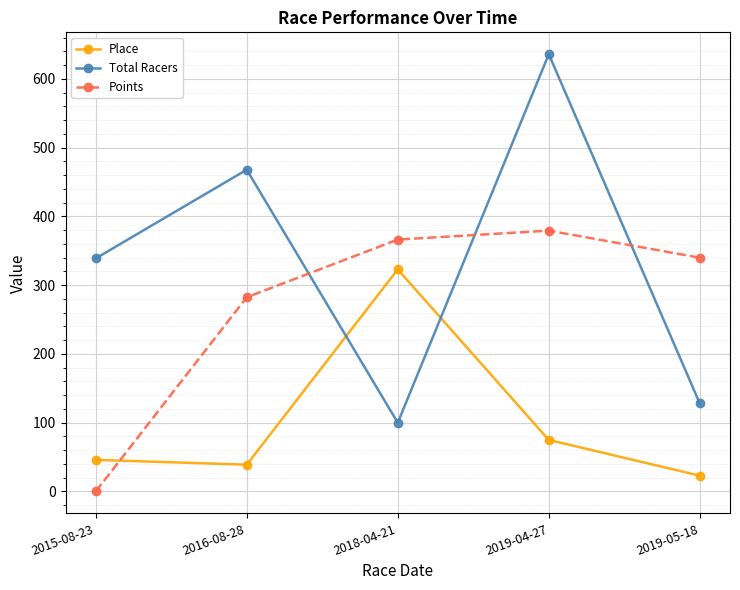

Between 2015-08-23 and 2019-04-27, which series saw the biggest shift?

Points